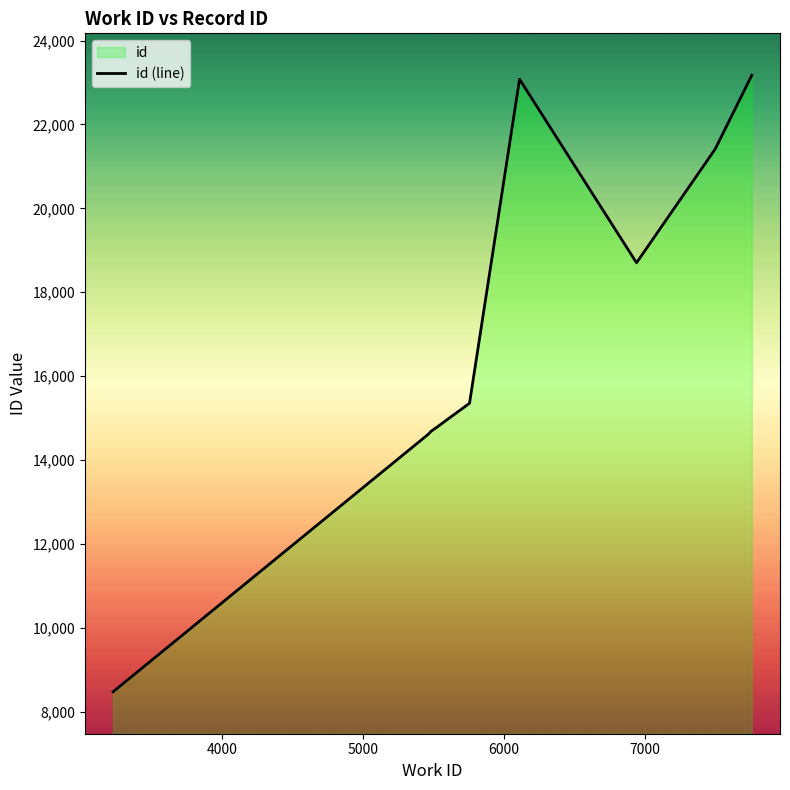

What is the difference between the maximum and minimum values?

14696